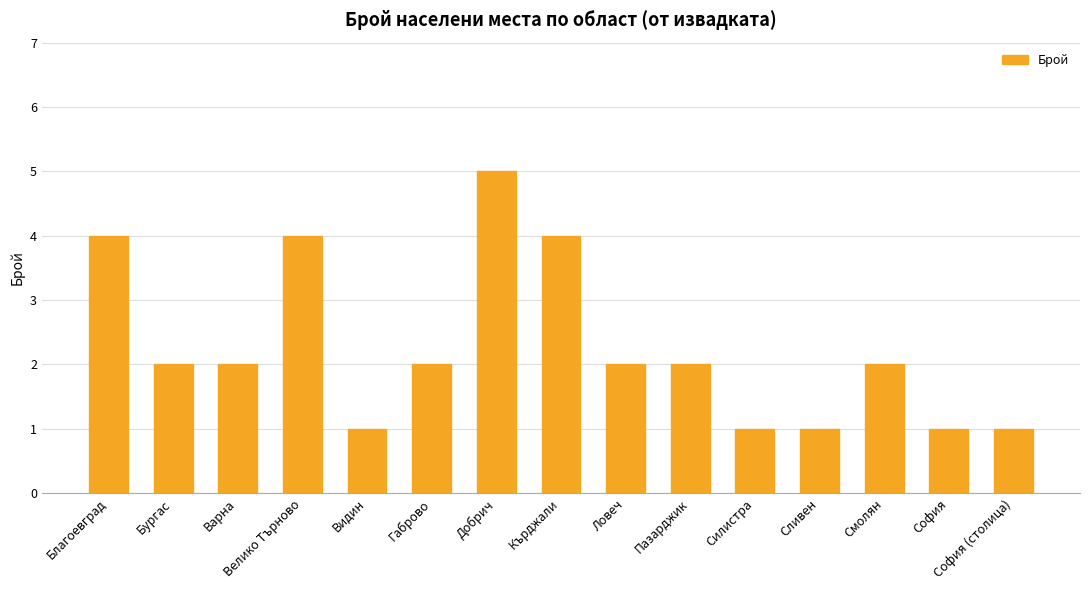

What is the maximum value shown in the chart?

5